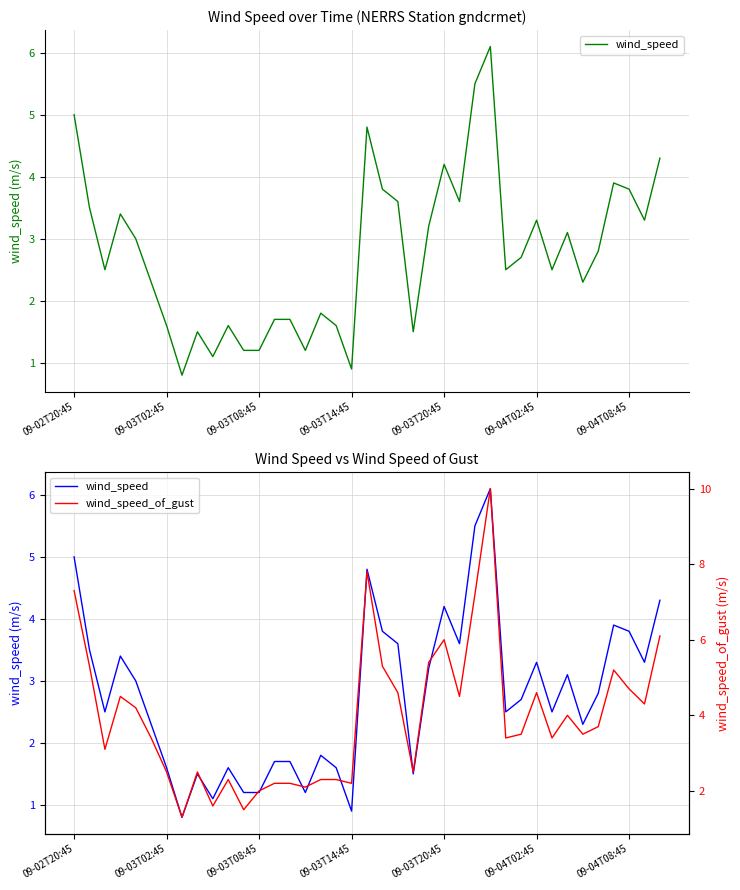

Is it true that wind_speed_of_gust equals 2.8 at 38?

False